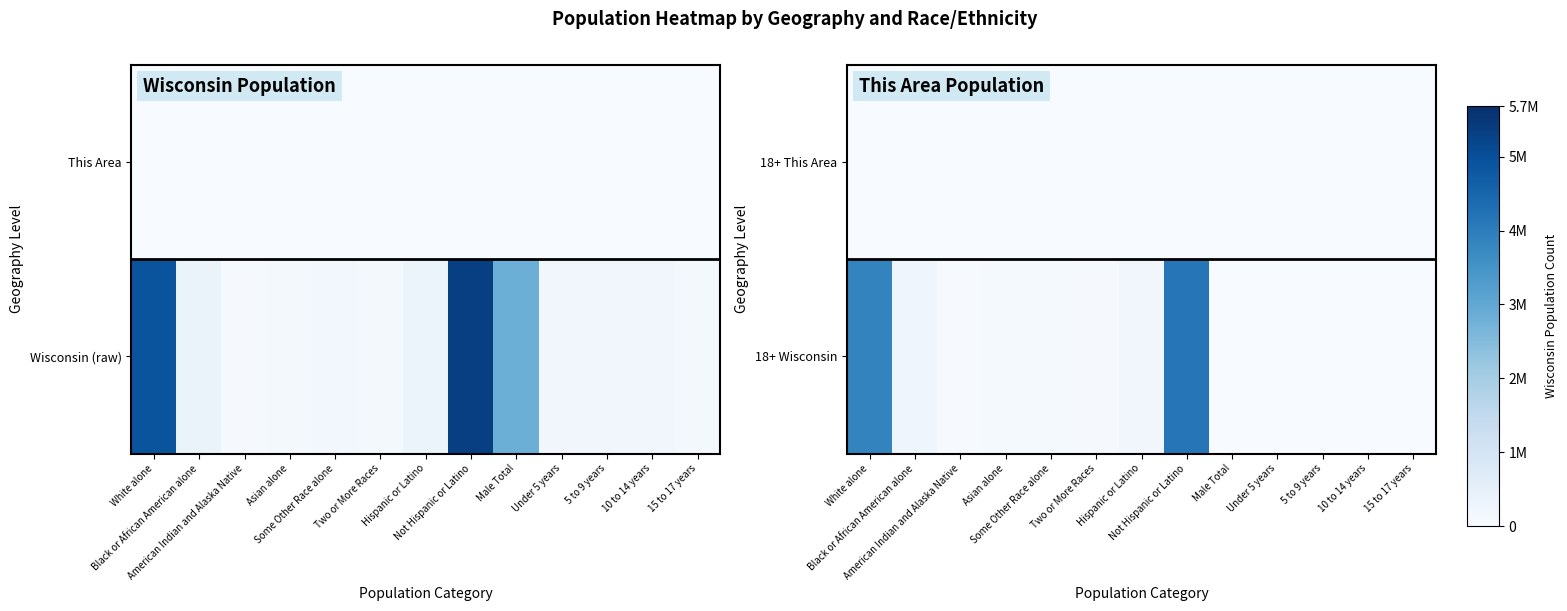

What is the difference between the highest and lowest values at Some Other Race alone?

84662